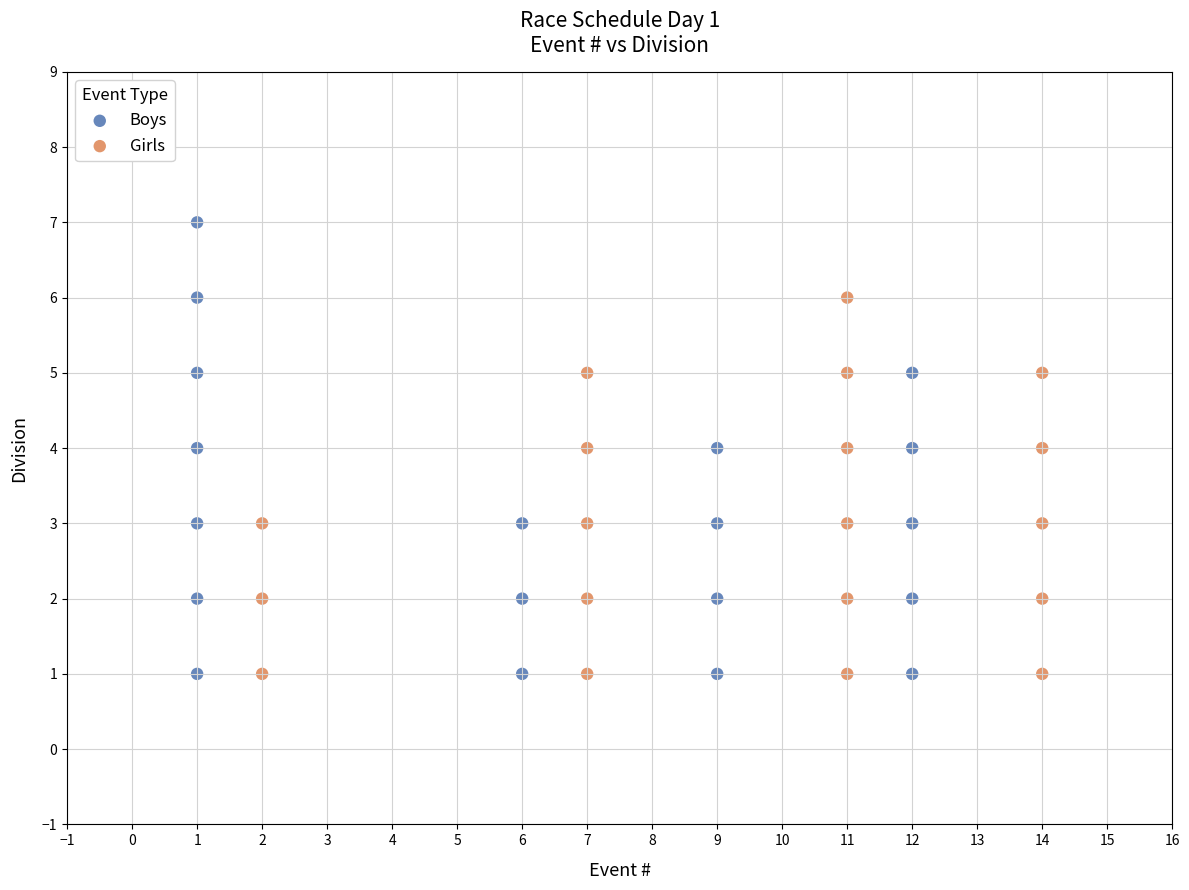

Which series has the largest Y range (max minus min)?

Boys